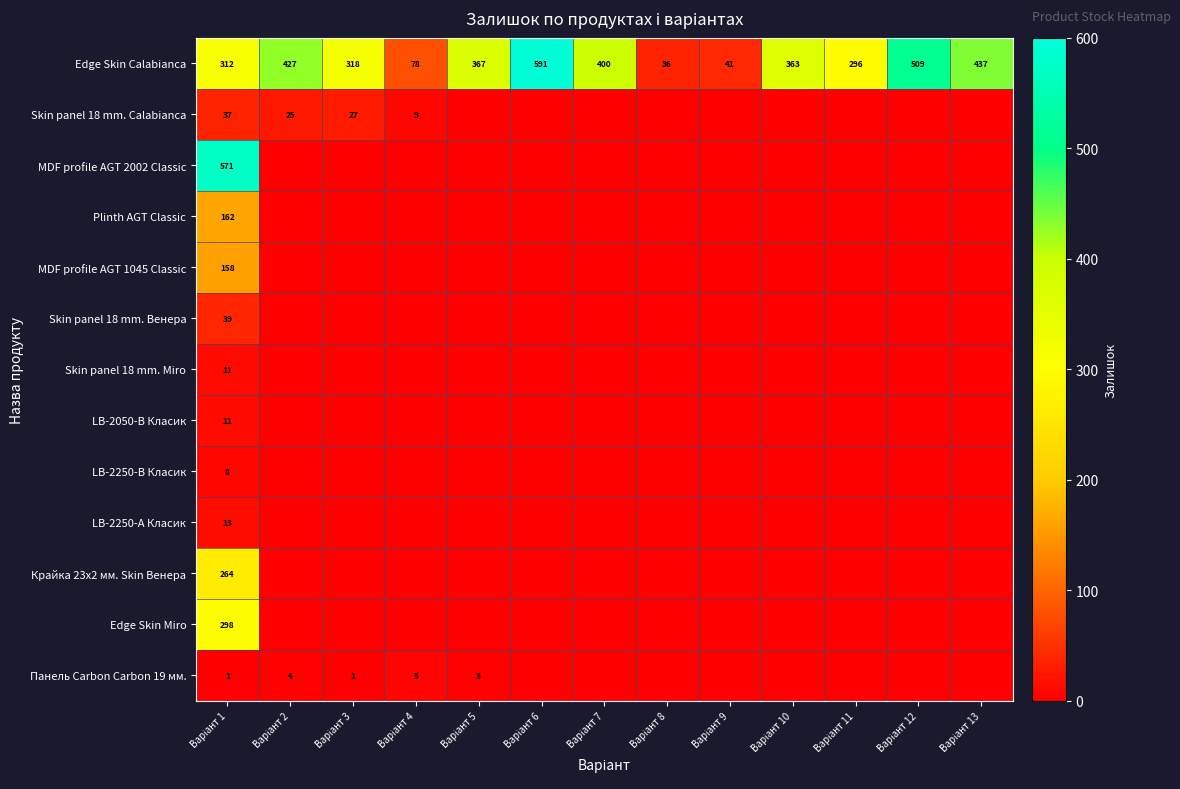

What is the average value of the Skin panel 18 mm. Calabianca series?

8